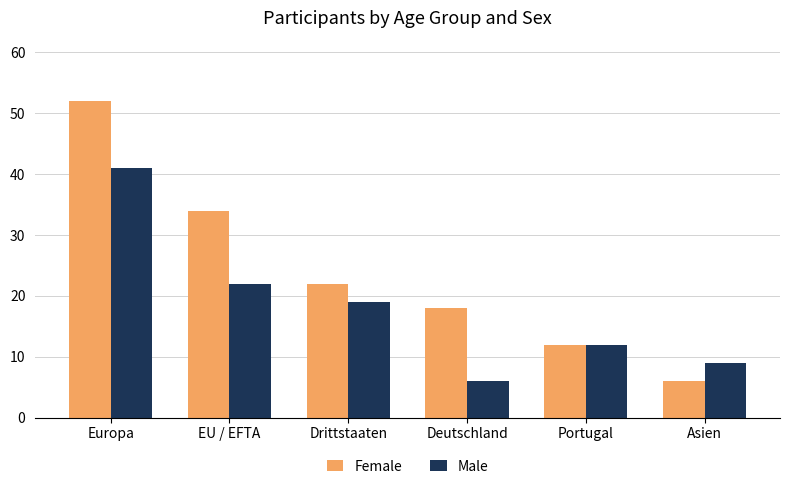

What is the total value across all series at Europa?

93